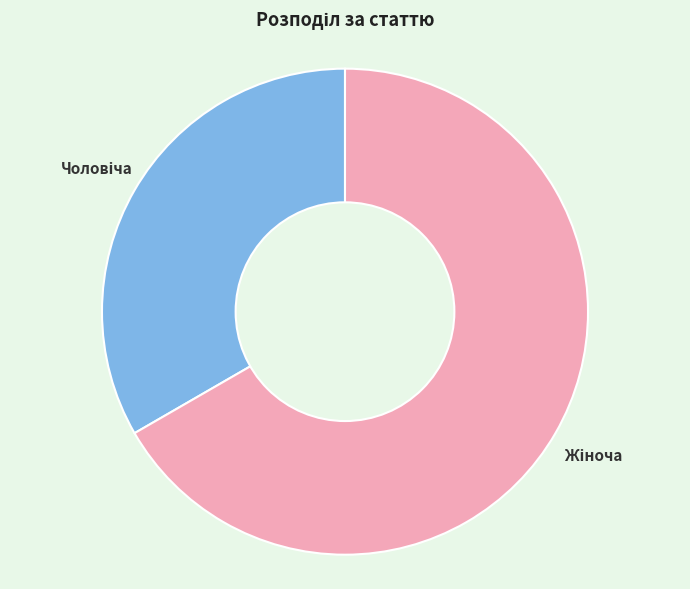

Is there a majority slice in this chart?

Yes